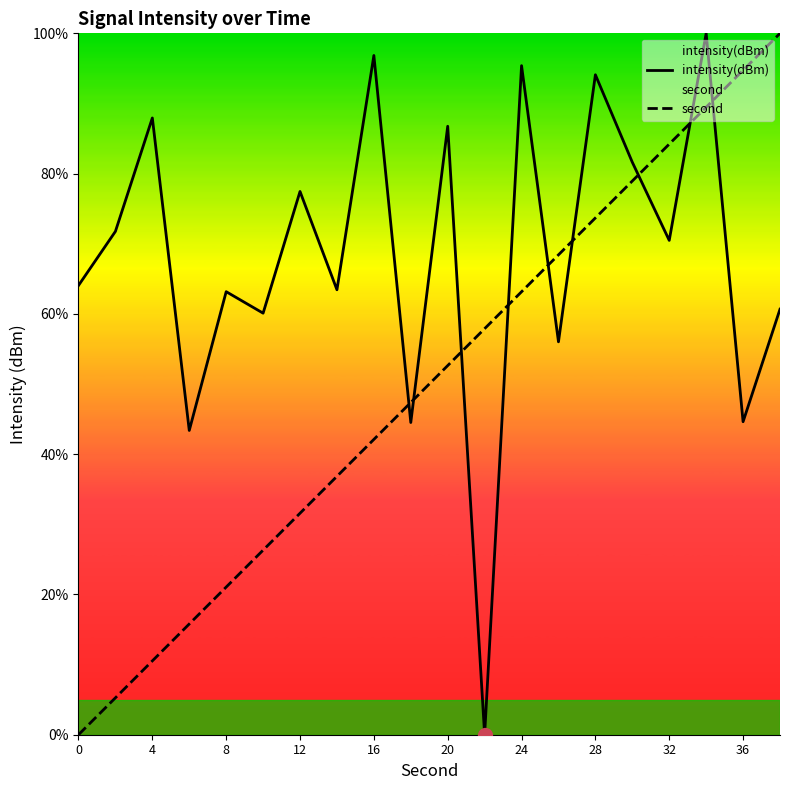

How many values in second are above zero?

19